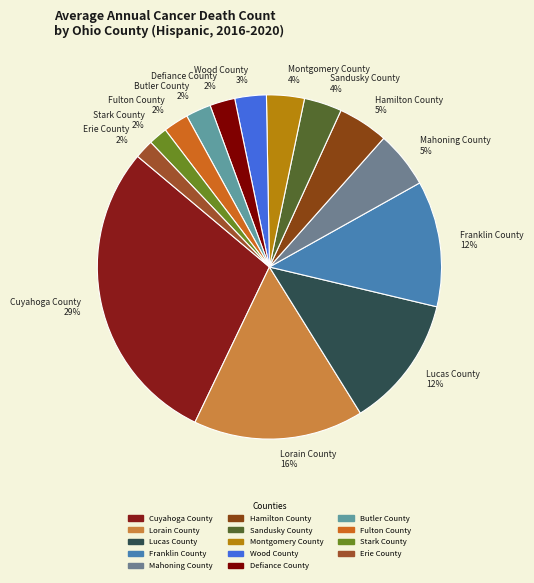

What percentage is the Defiance County slice, to the nearest percent?

2%